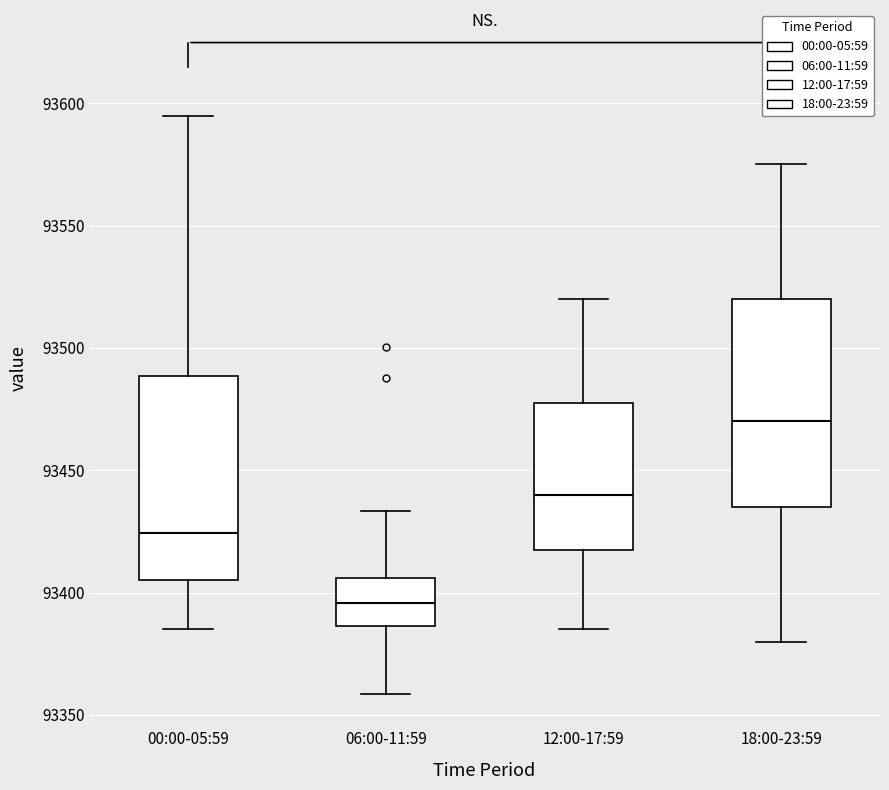

Which box's median line is the lowest?

06:00-11:59